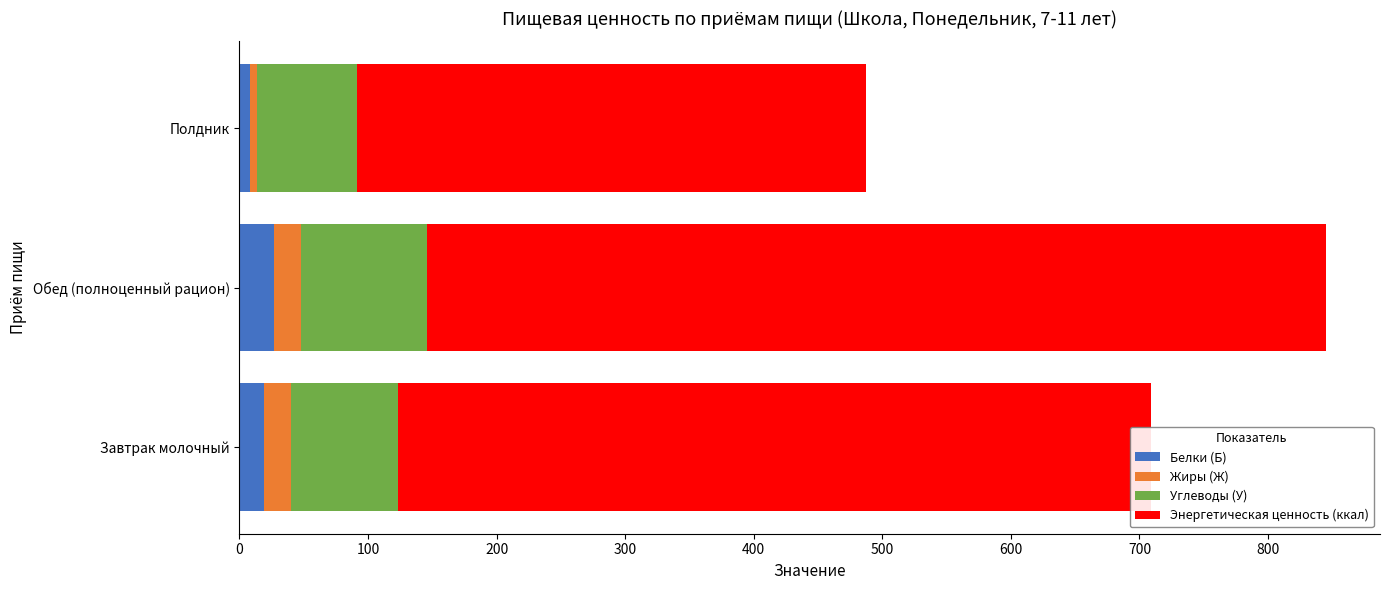

At which category is the sum across all series the highest?

Обед (полноценный рацион)